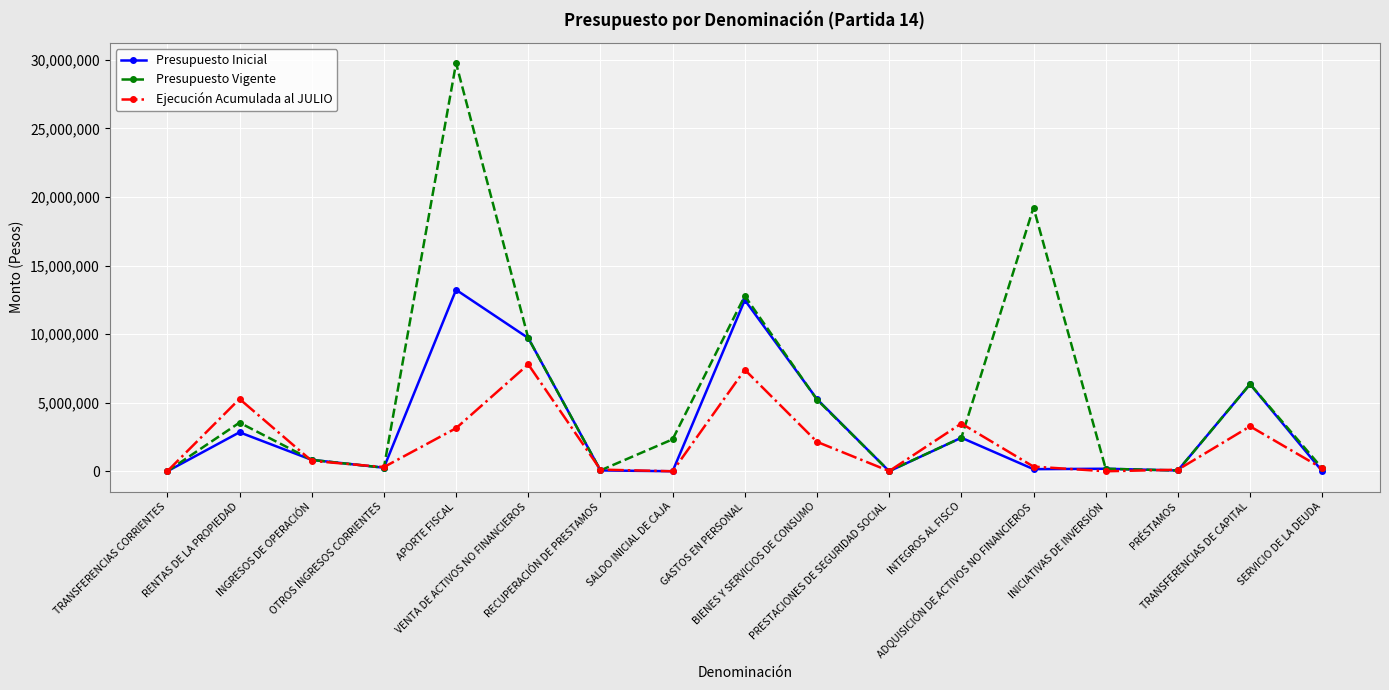

Is it true that Ejecución Acumulada al JULIO equals 3140000 at APORTE FISCAL?

True